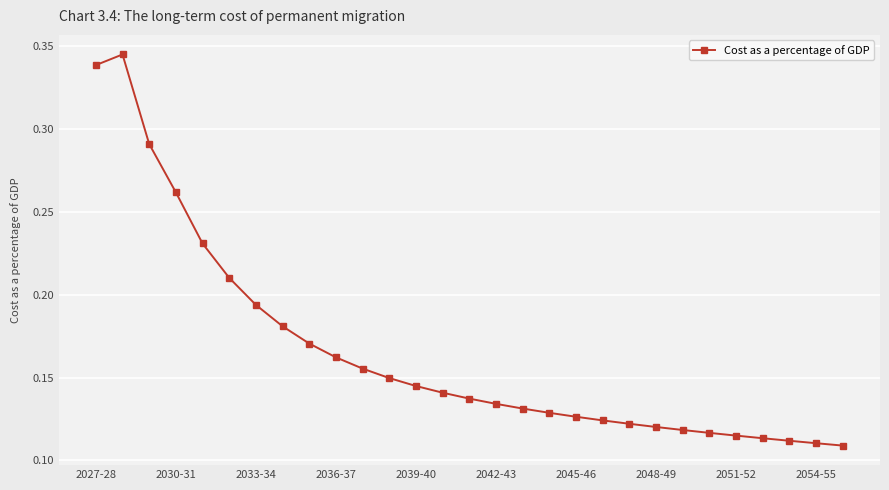

How many values are between 0 and 1?

29